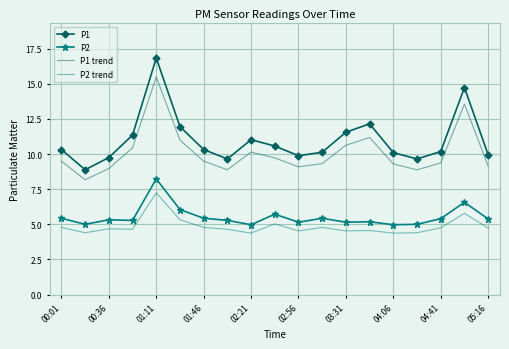

What is the maximum value shown in the chart?

16.8